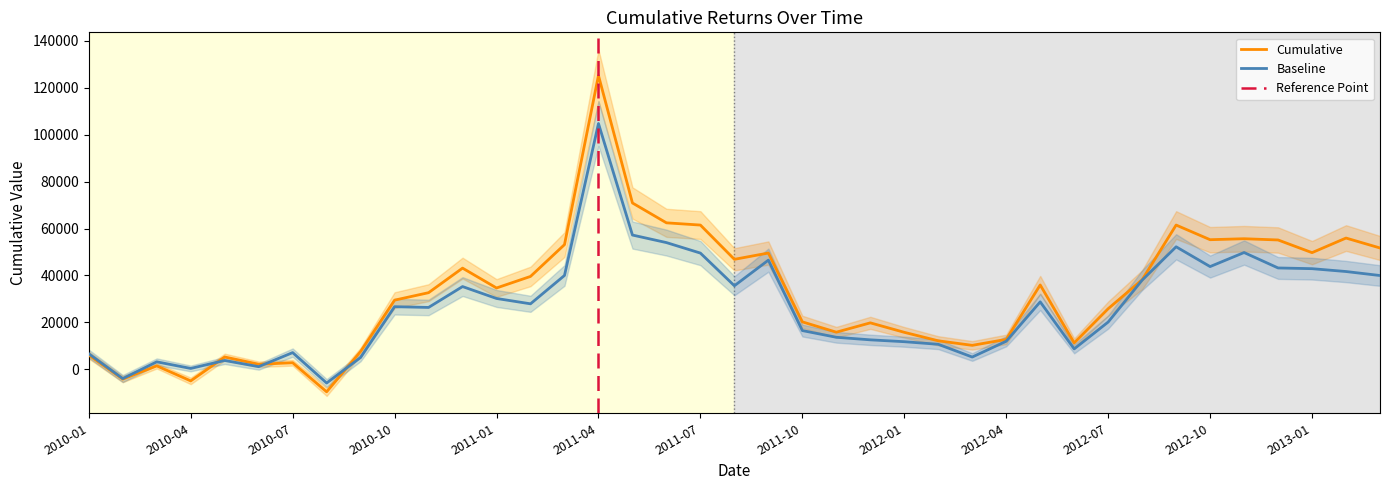

What is the maximum value for Baseline?

104771.1